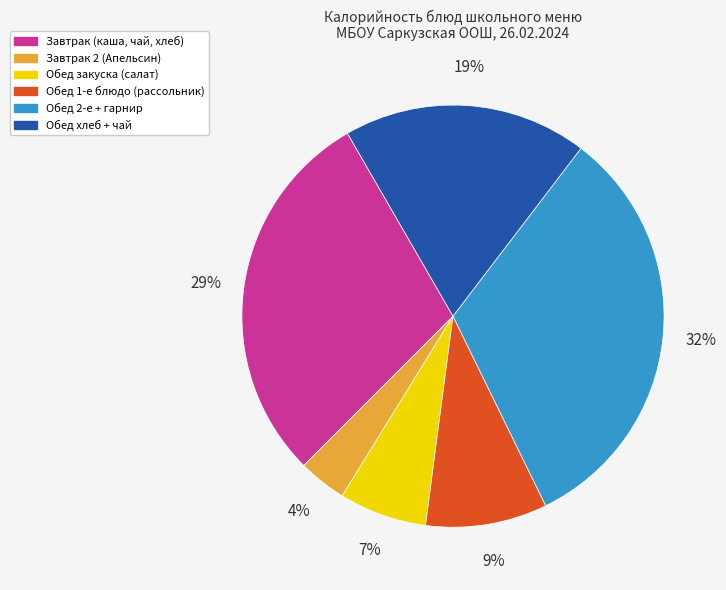

How many slices are in this pie chart?

6